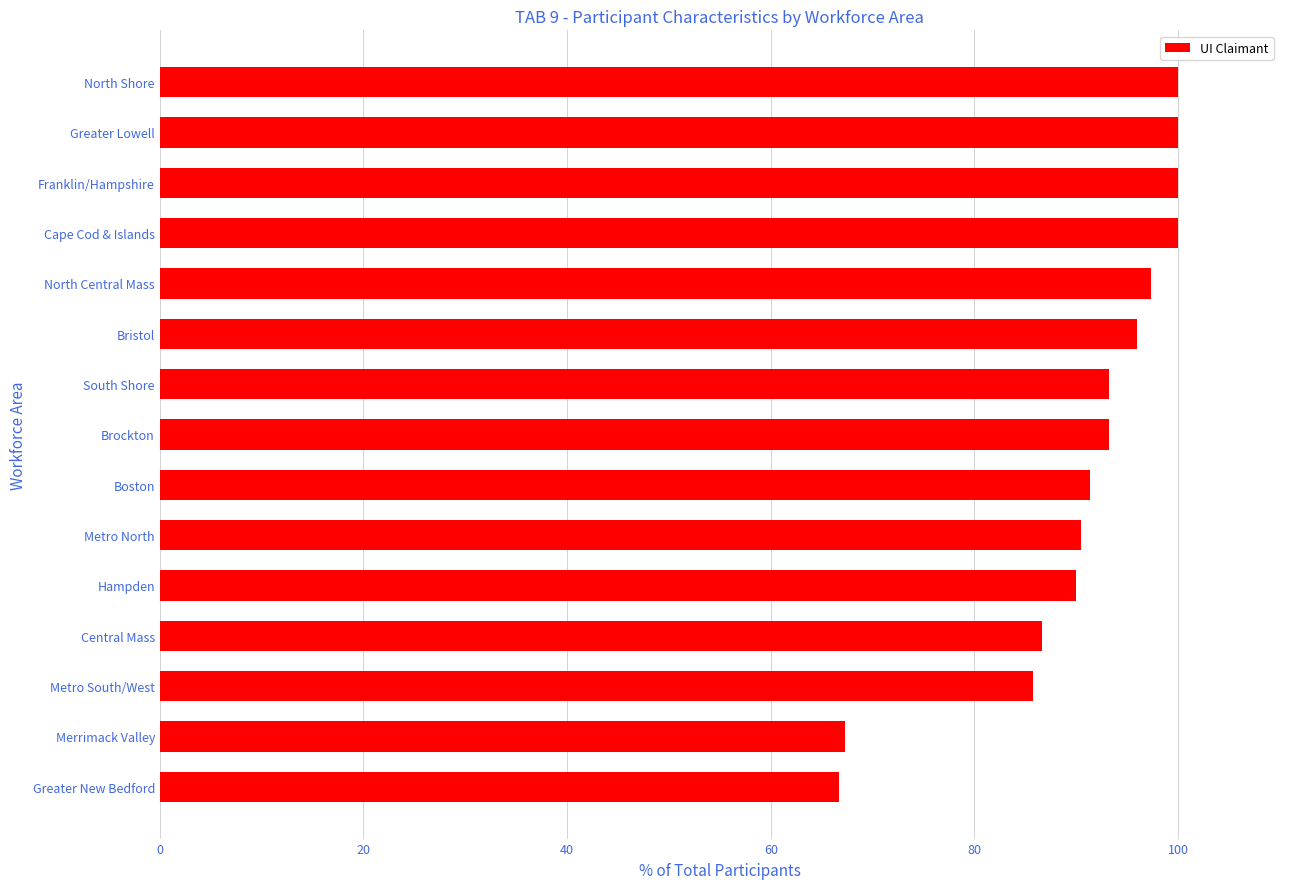

What is the average value?

90.5